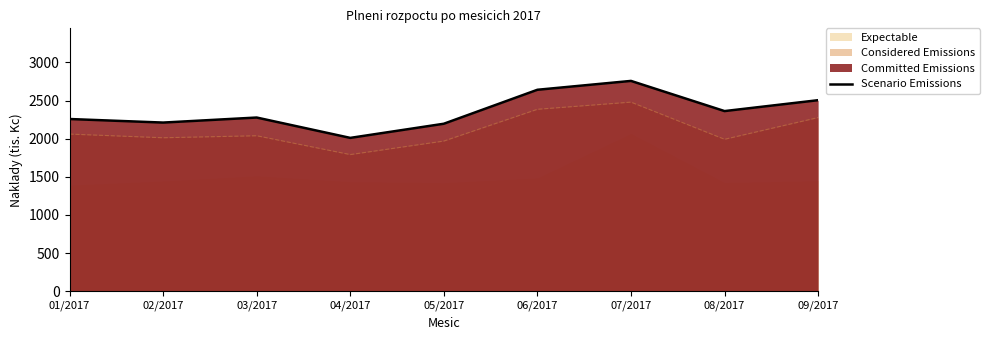

At which category does the data reach its first local valley?

02/2017